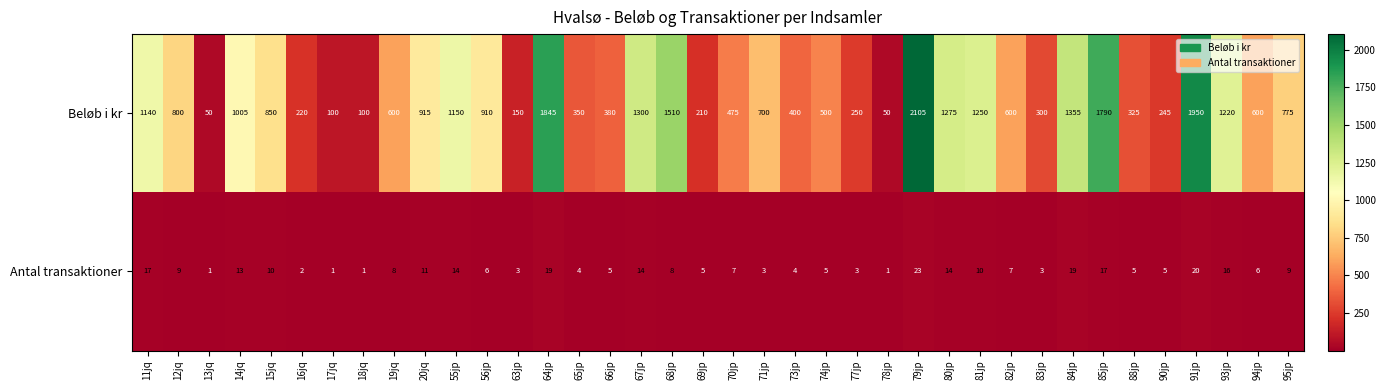

How many categories are shown in the chart?

38